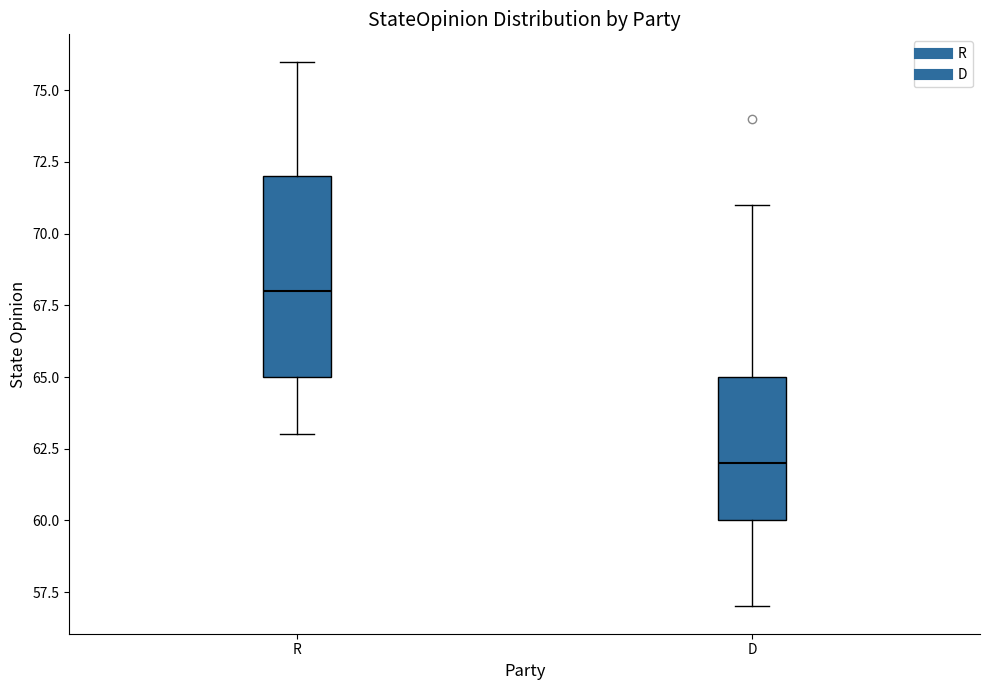

Reading left to right, read every box against the y-axis: the position of its median line, the range the box covers, and the ends of its whiskers. The values are not printed on the chart, so give them approximately, as read against the axis.

R: median 68, box 65 to 72, whiskers 63 to 76
D: median 62, box 60 to 65, whiskers 57 to 71